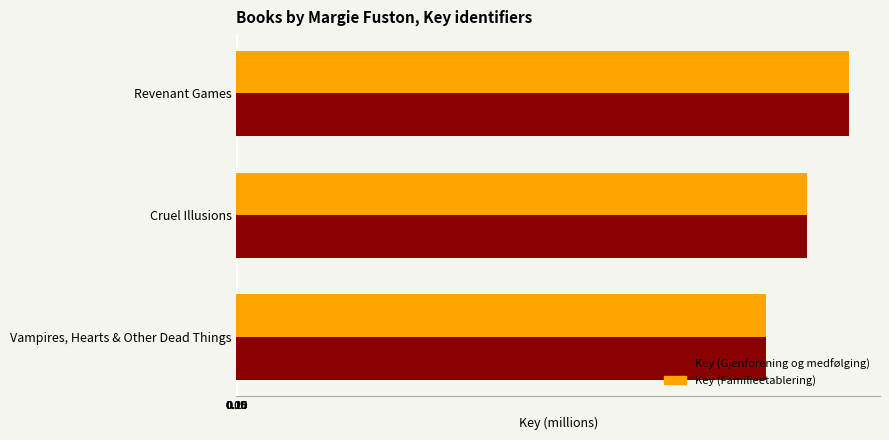

What is the sum of all Key (Gjenforening og medfølging) values?

549.7